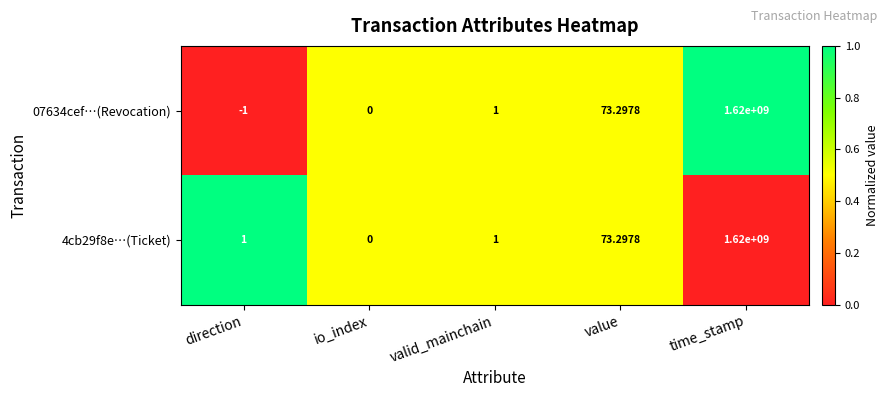

At which label is 4cb29f8e…(Ticket) closest to 810000000?

value